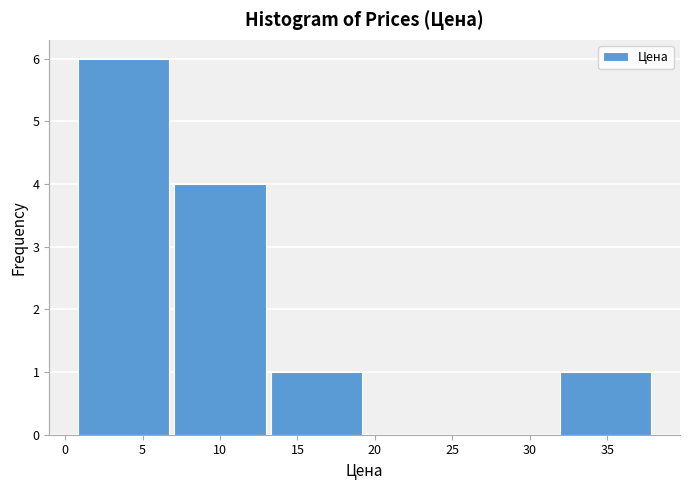

Reading left to right, list every bar in this chart as the range it spans on the x-axis followed by its height. Neither the bar edges nor the heights are printed on the chart, so give them approximately, as read against the axes.

1.0 to 7.0: 6
7.0 to 13.5: 4
13.5 to 19.5: 1
19.5 to 25.5: 0
25.5 to 32.0: 0
32.0 to 38.0: 1